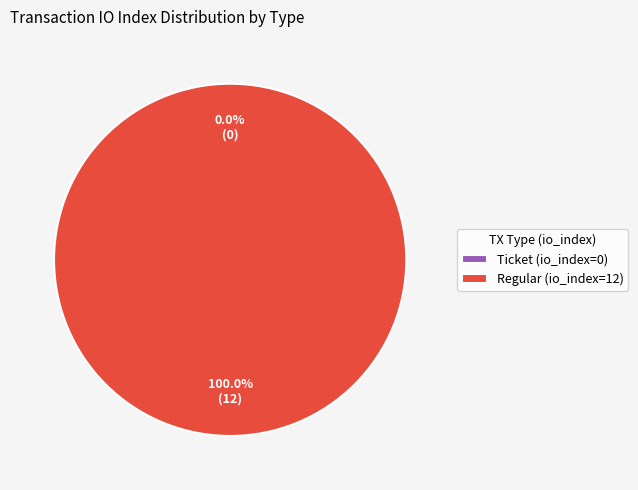

To the nearest percent, what is the difference between the largest and smallest slice percentages?

100%